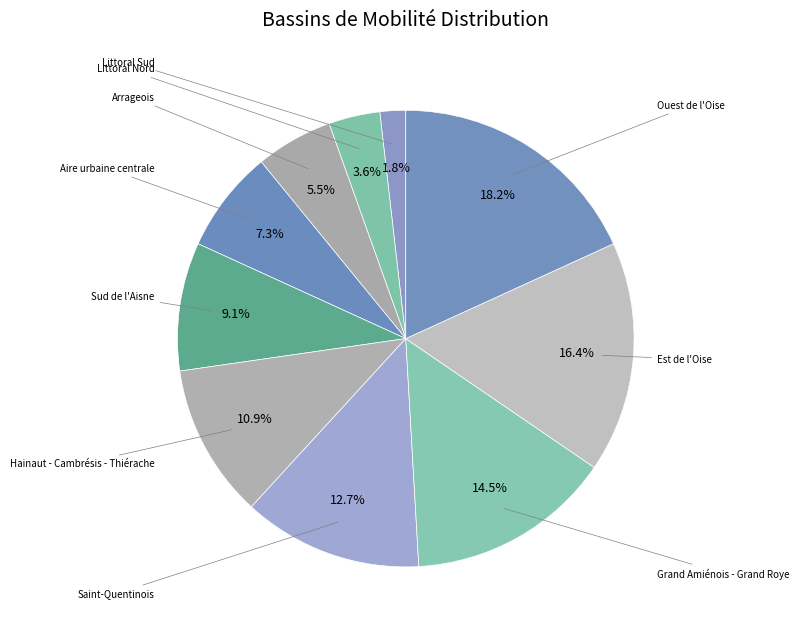

To the nearest percent, what is the average slice percentage?

10%